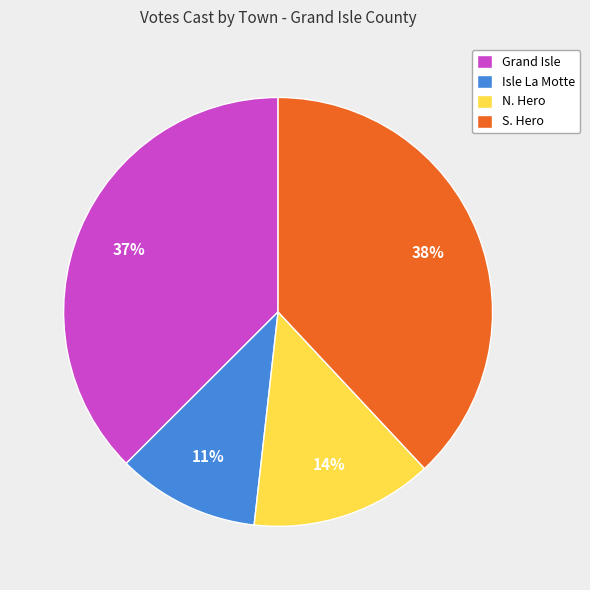

Approximately how many times larger is the value at Isle La Motte compared to N. Hero?

0.8